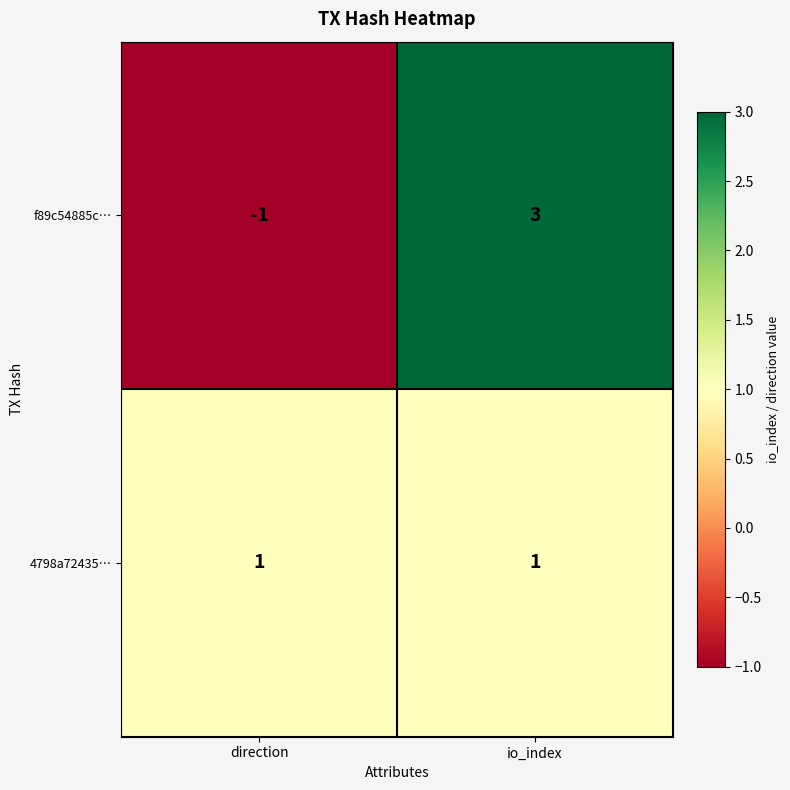

Count the number of categories in the chart.

2